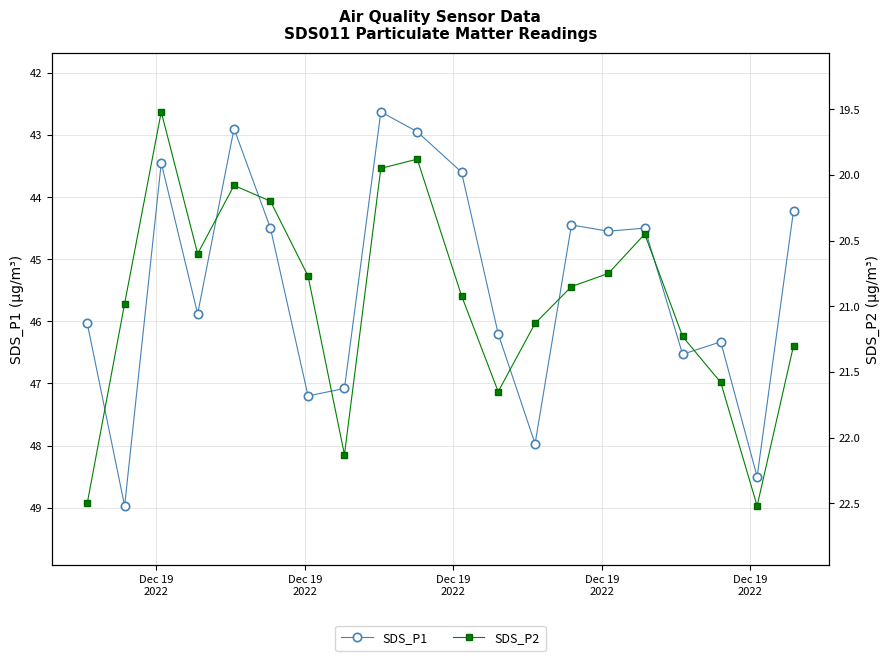

What is the value of the SDS_P1 point at the 16th from the left?

44.5